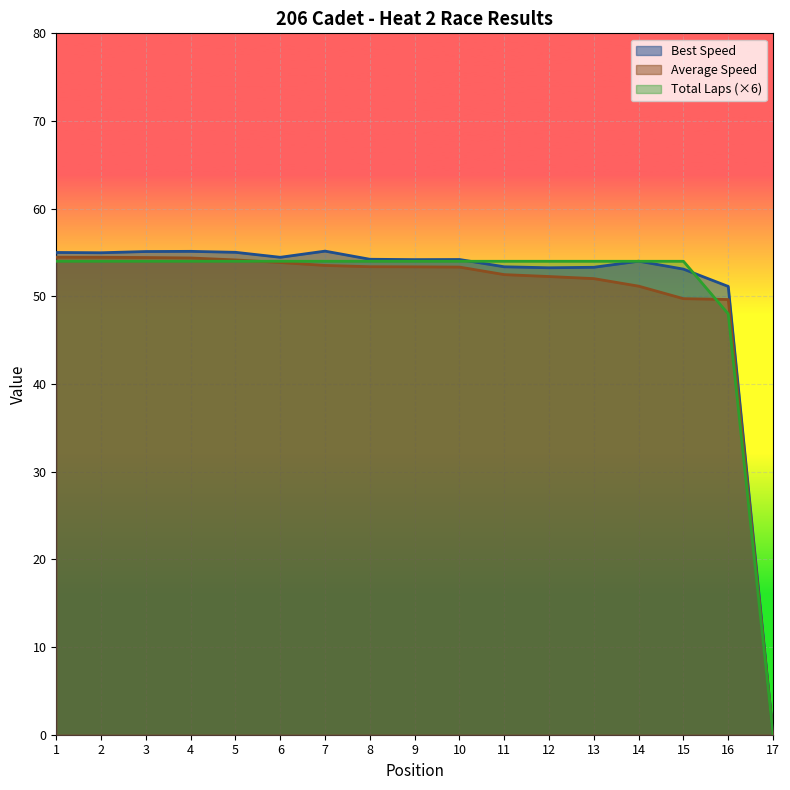

True or false: Best Lap time and Total Time cross at least once.

False